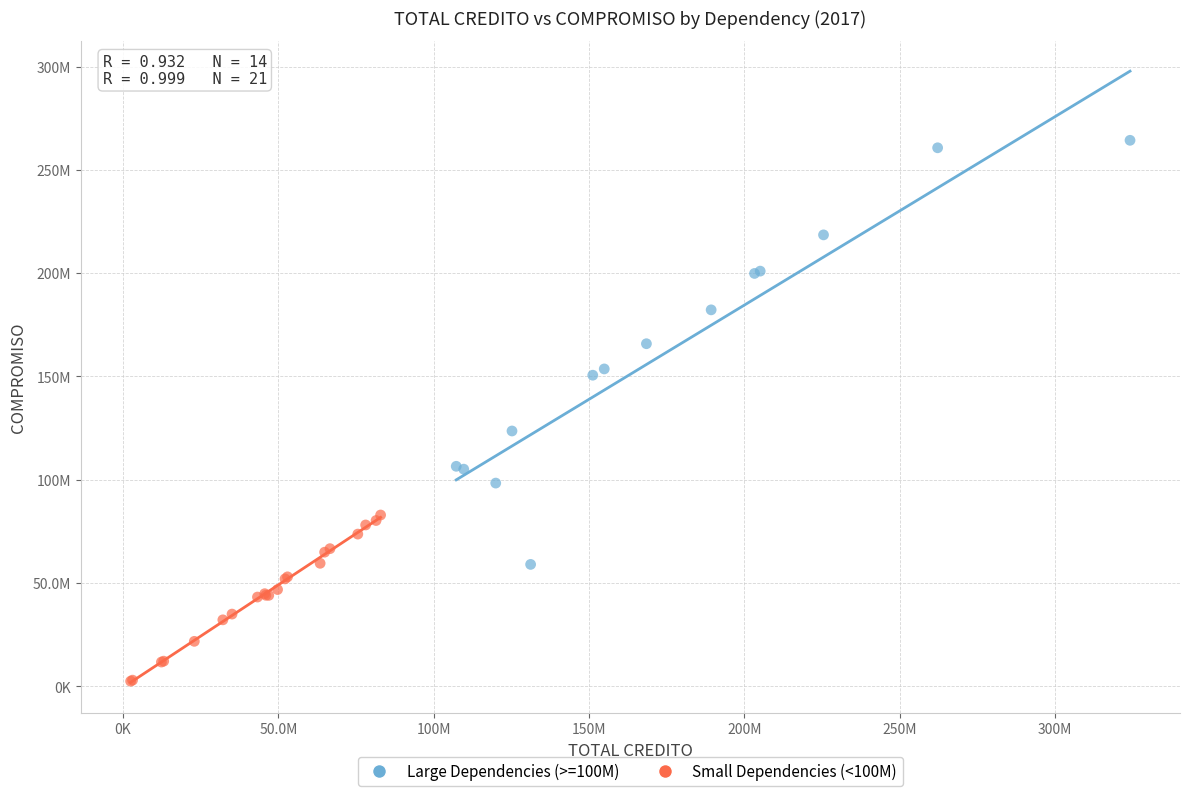

What are all the series names shown in the legend?

Large Dependencies (>=100M), Small Dependencies (<100M)